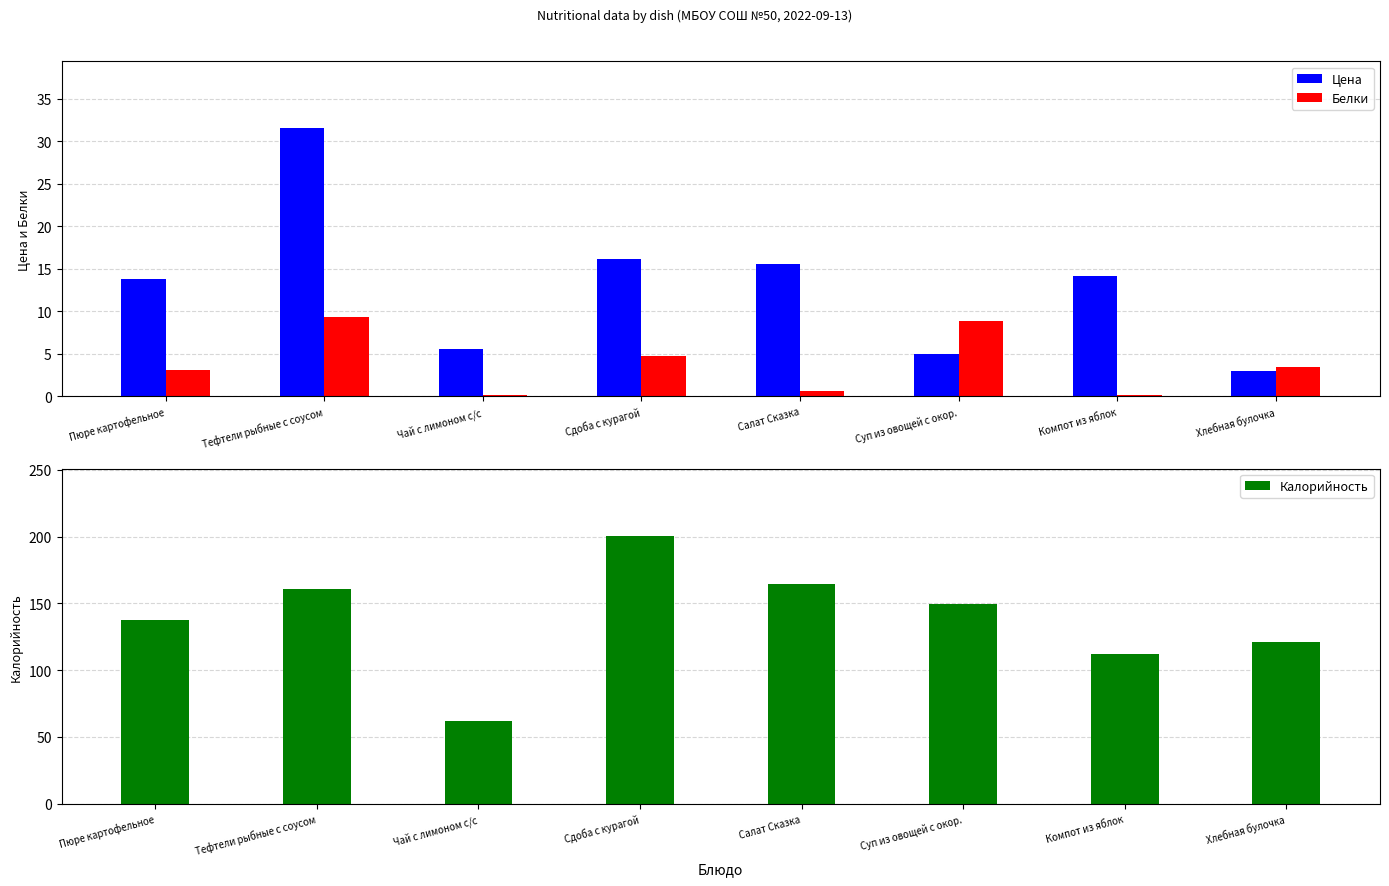

What is the minimum value for Цена?

3.0